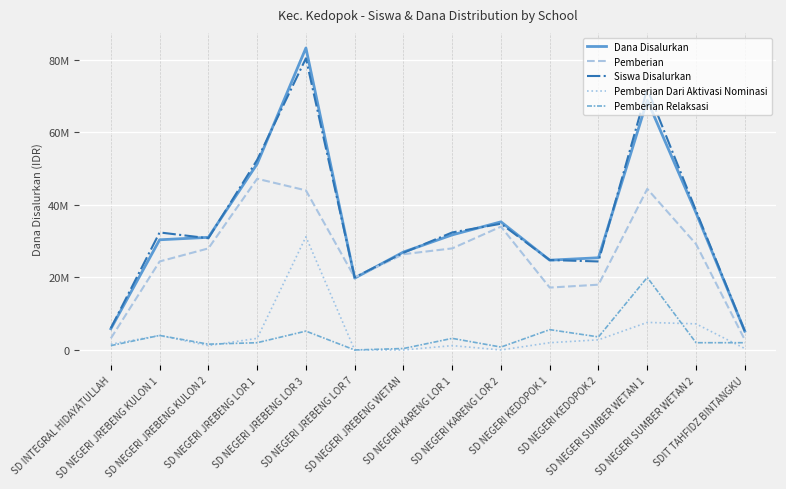

Which category has the lowest value across all series?

SD NEGERI JREBENG LOR 7